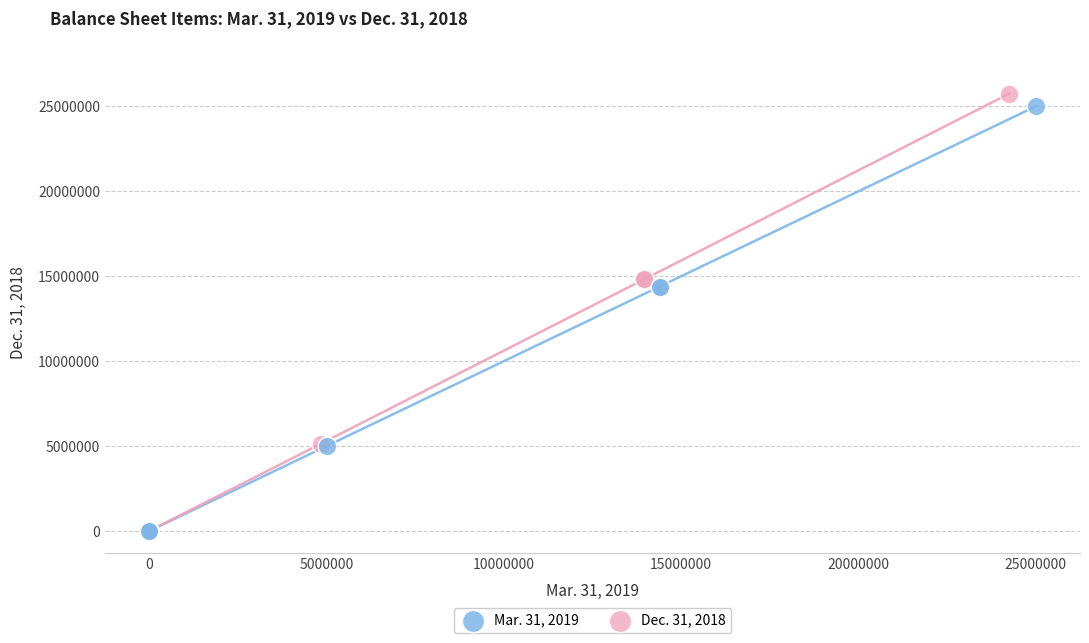

What are all the series names shown in the legend?

Mar. 31, 2019, Dec. 31, 2018